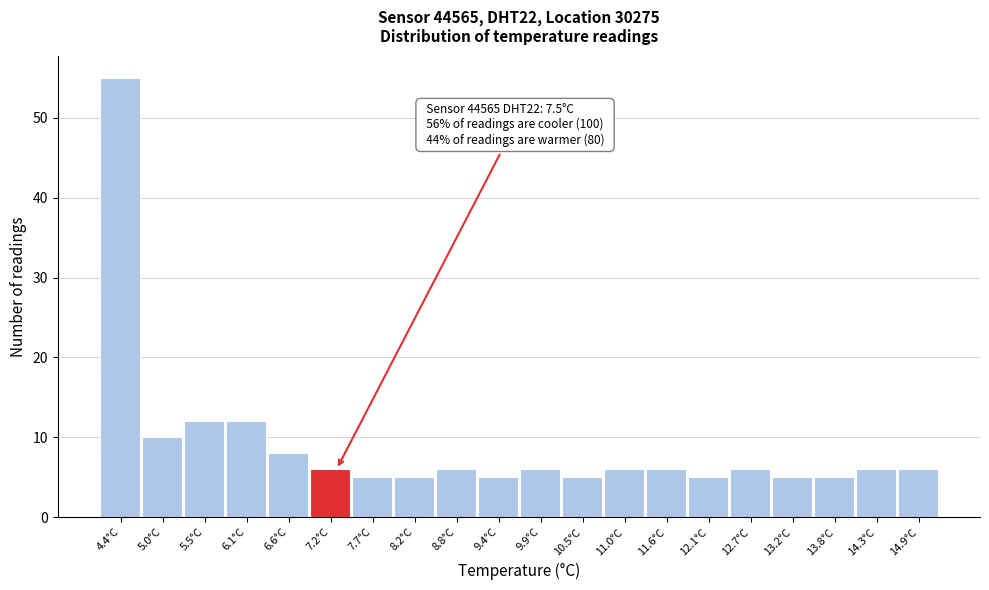

Reading right to left, list all the values displayed in this chart.

14.9°C=6	14.3°C=6	13.8°C=5	13.2°C=5	12.7°C=6	12.1°C=5	11.6°C=6	11.0°C=6	10.5°C=5	9.9°C=6	9.4°C=5	8.8°C=6	8.2°C=5	7.7°C=5	7.2°C=6	6.6°C=8	6.1°C=12	5.5°C=12	5.0°C=10	4.4°C=55